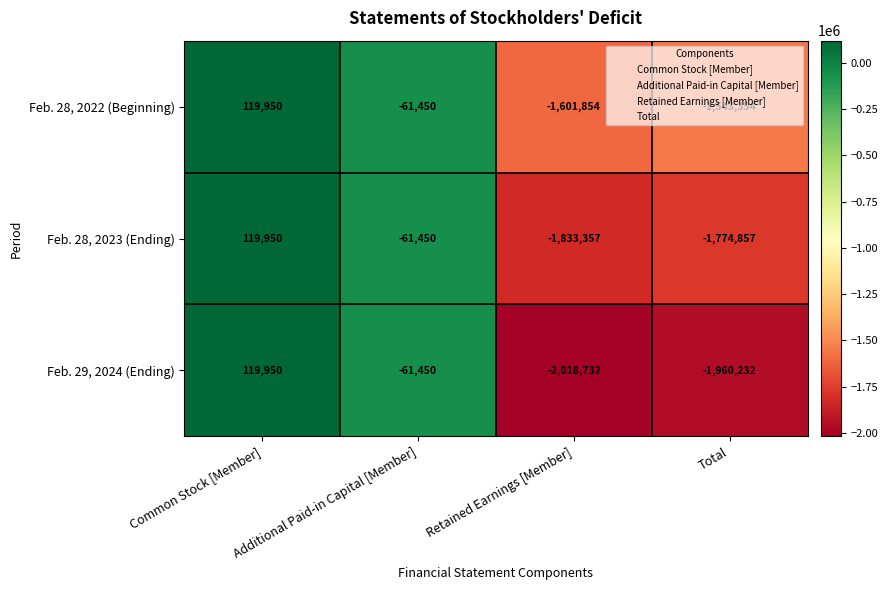

True or false: Feb. 28, 2022 (Beginning) has a value of -2479434 at Total.

False